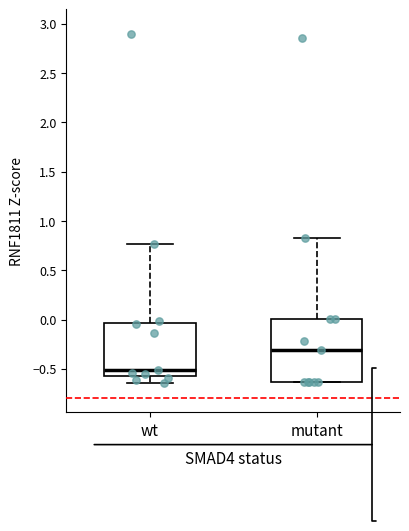

Which box has the lowest median line?

wt